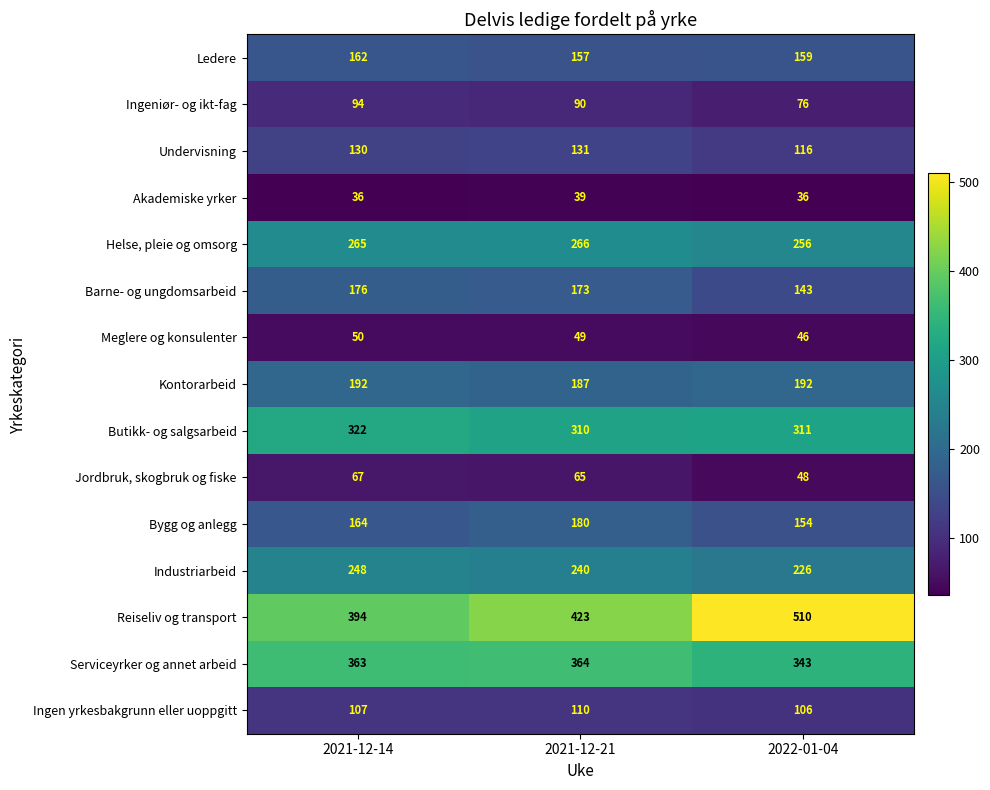

What is the approximate value of Barne- og ungdomsarbeid at 2022-01-04, to the nearest 10?

140